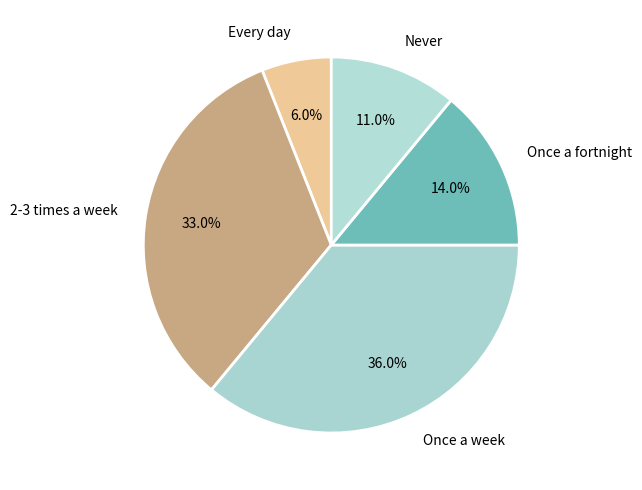

The Once a fortnight slice represents 14% of the pie. True or false?

True